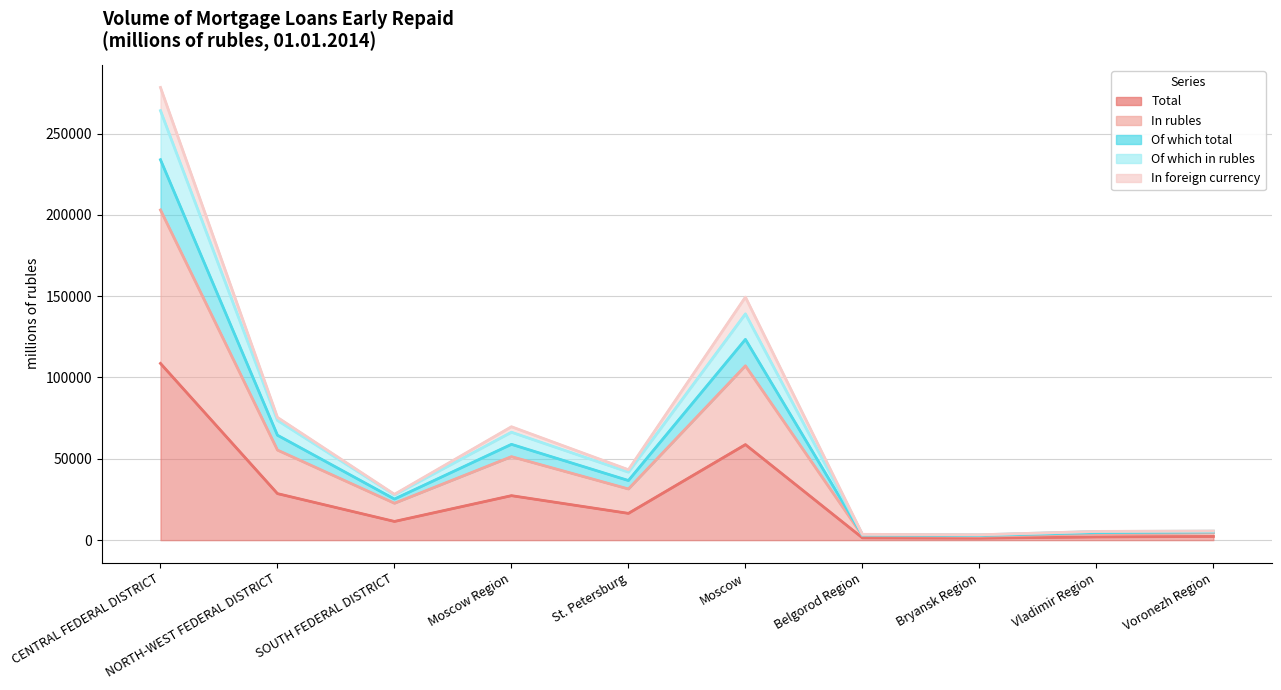

True or false: Of which in rubles has a value of 2863 at Bryansk Region.

True